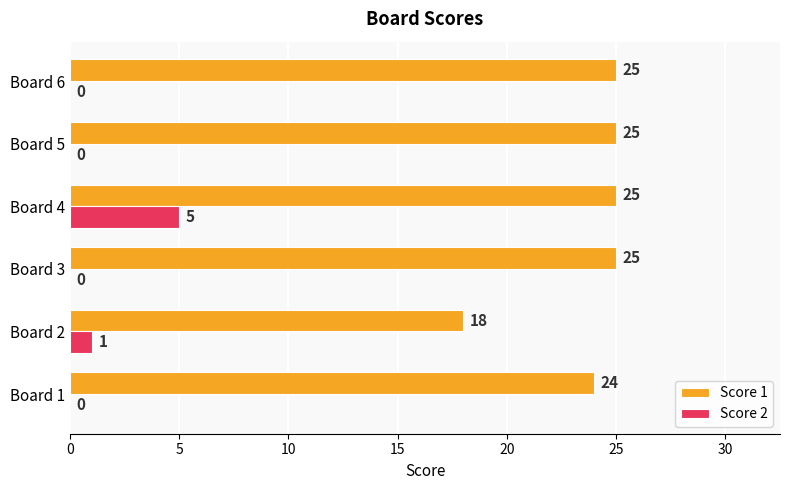

Which series has the largest total across all categories?

Score 1